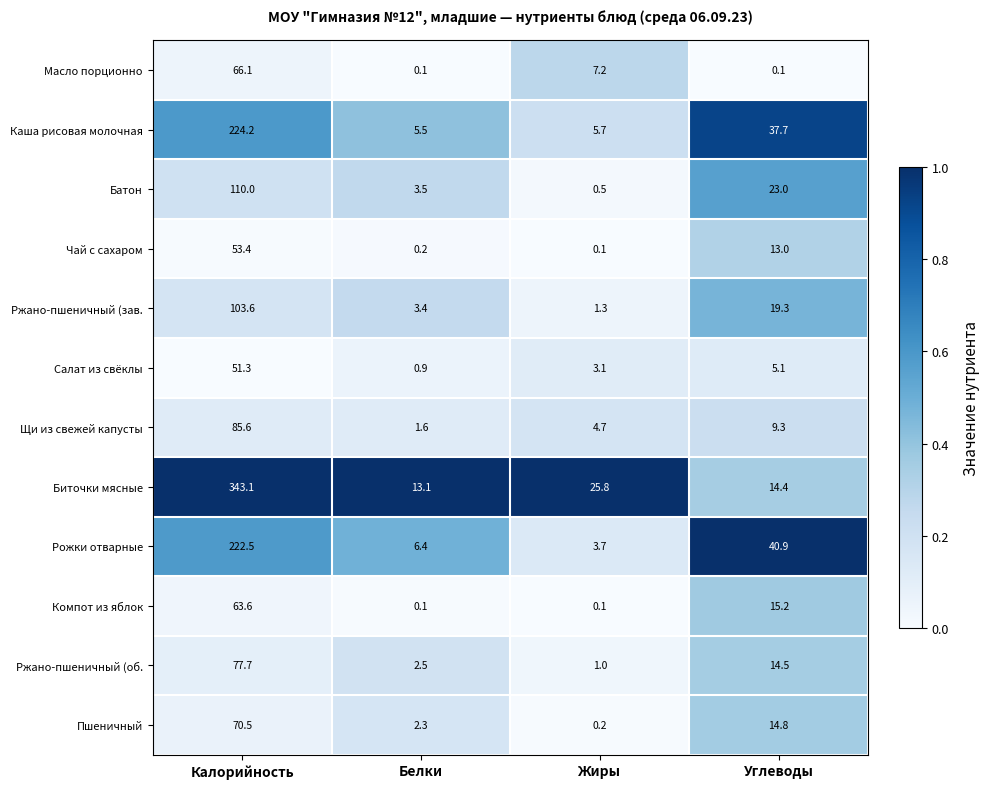

List the series in order of their peak value, lowest first.

Салат из свёклы, Чай с сахаром, Компот из яблок, Масло порционно, Пшеничный, Ржано-пшеничный (об., Щи из свежей капусты, Ржано-пшеничный (зав., Батон, Рожки отварные, Каша рисовая молочная, Биточки мясные